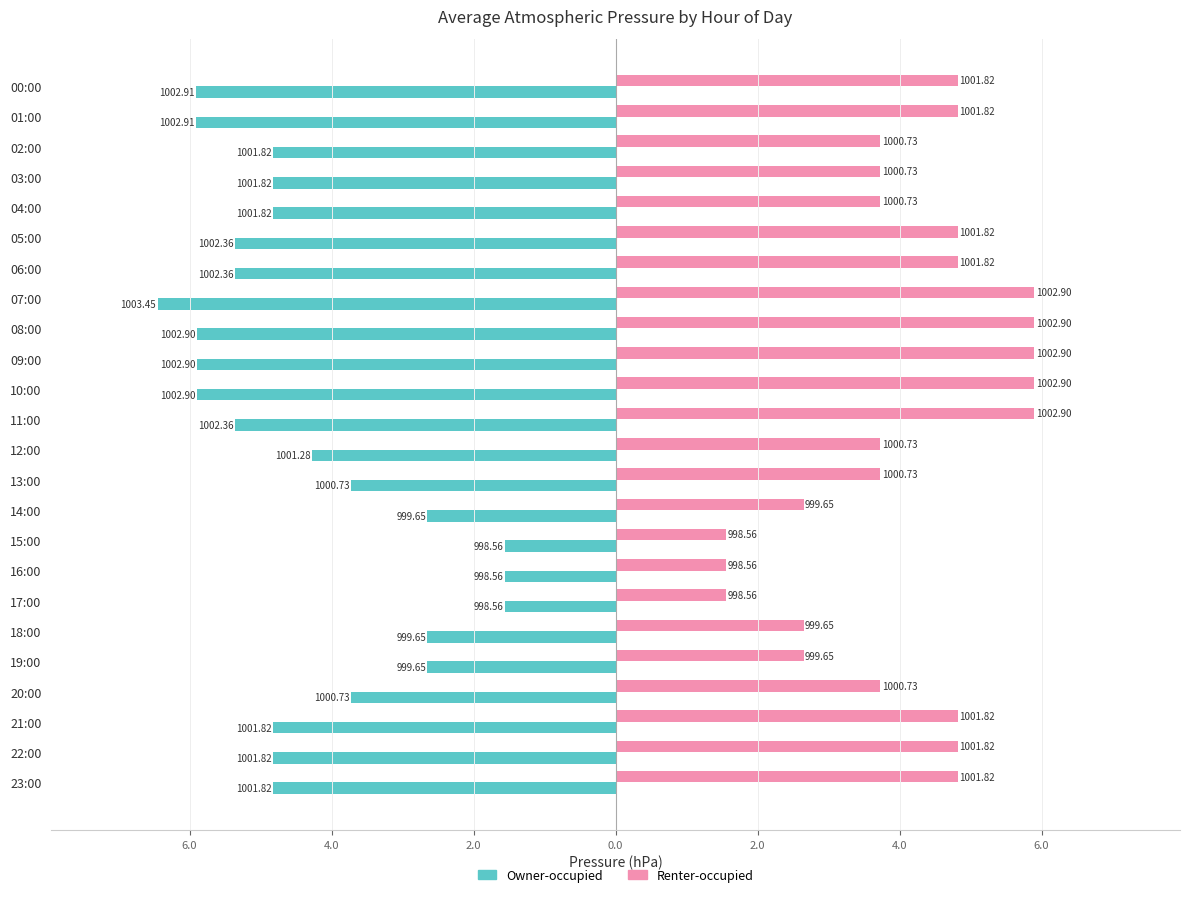

What are all the series names shown in the legend?

Owner-occupied, Renter-occupied